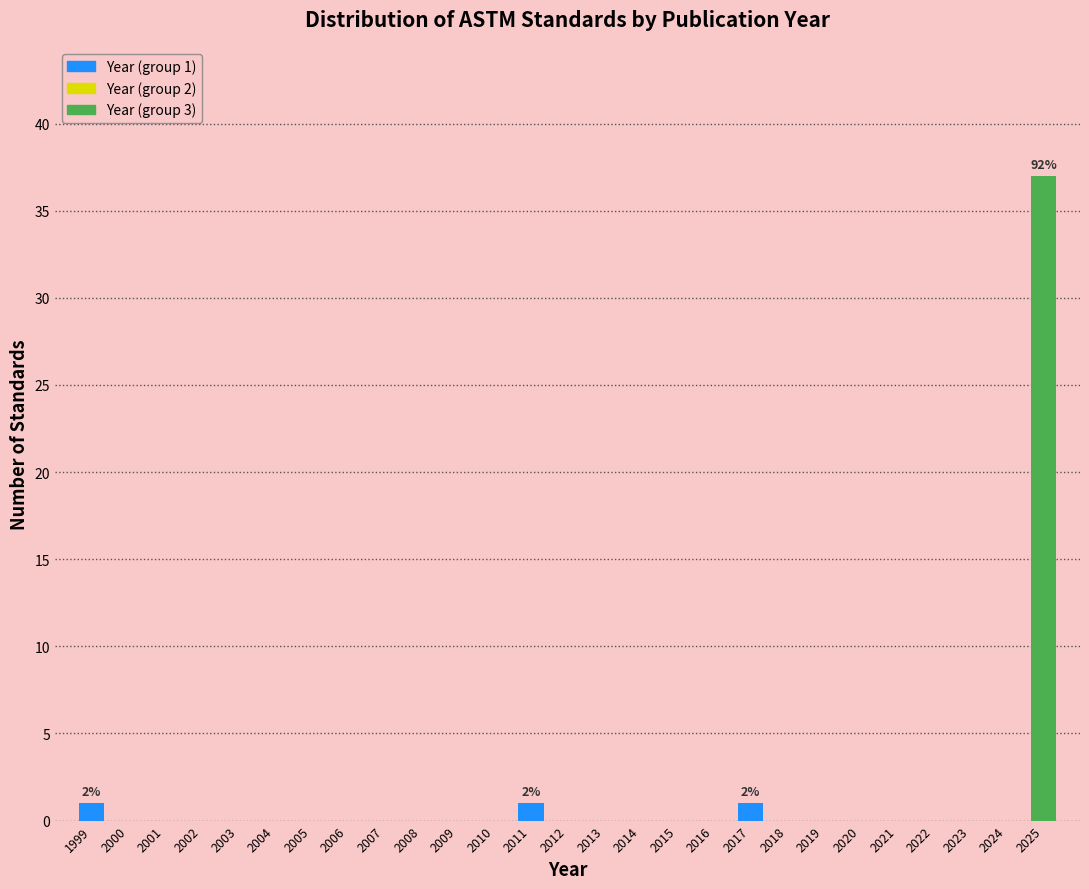

Reading left to right, what are all the values shown in this chart?

1999=1	2000=0	2001=0	2002=0	2003=0	2004=0	2005=0	2006=0	2007=0	2008=0	2009=0	2010=0	2011=1	2012=0	2013=0	2014=0	2015=0	2016=0	2017=1	2018=0	2019=0	2020=0	2021=0	2022=0	2023=0	2024=0	2025=37